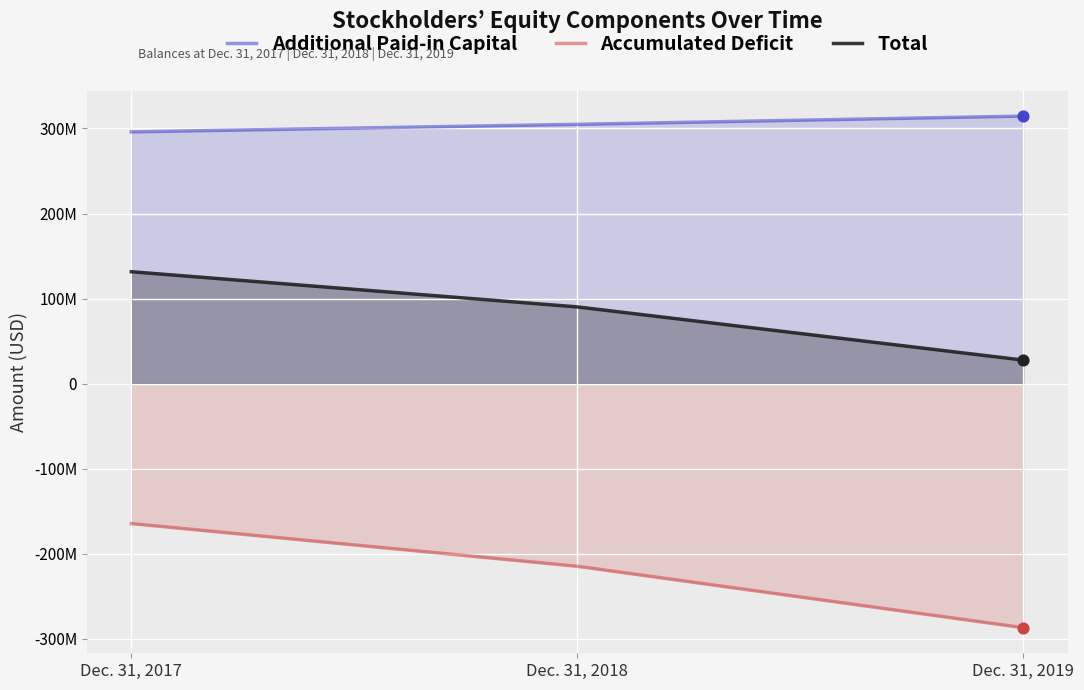

What is the total value across all series at Dec. 31, 2019?

55555178